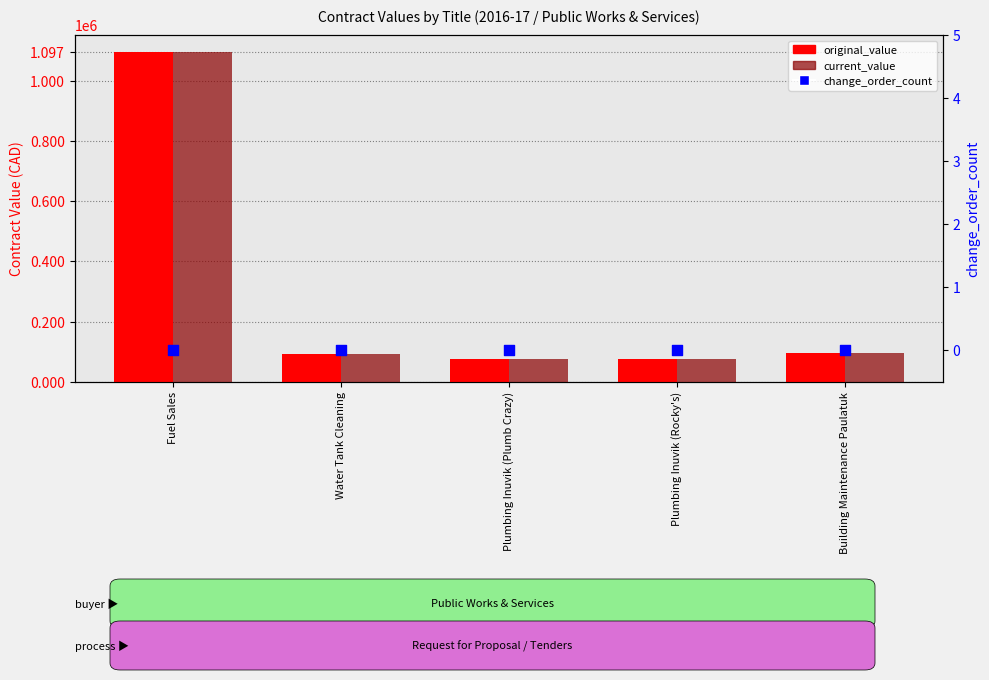

Which series has the largest Y range (max minus min)?

original_value